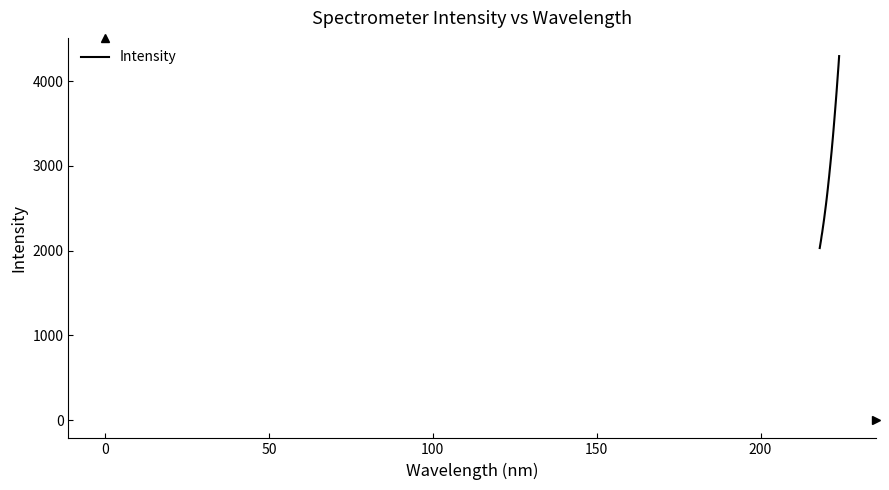

What is the minimum value shown in the chart?

2030.4